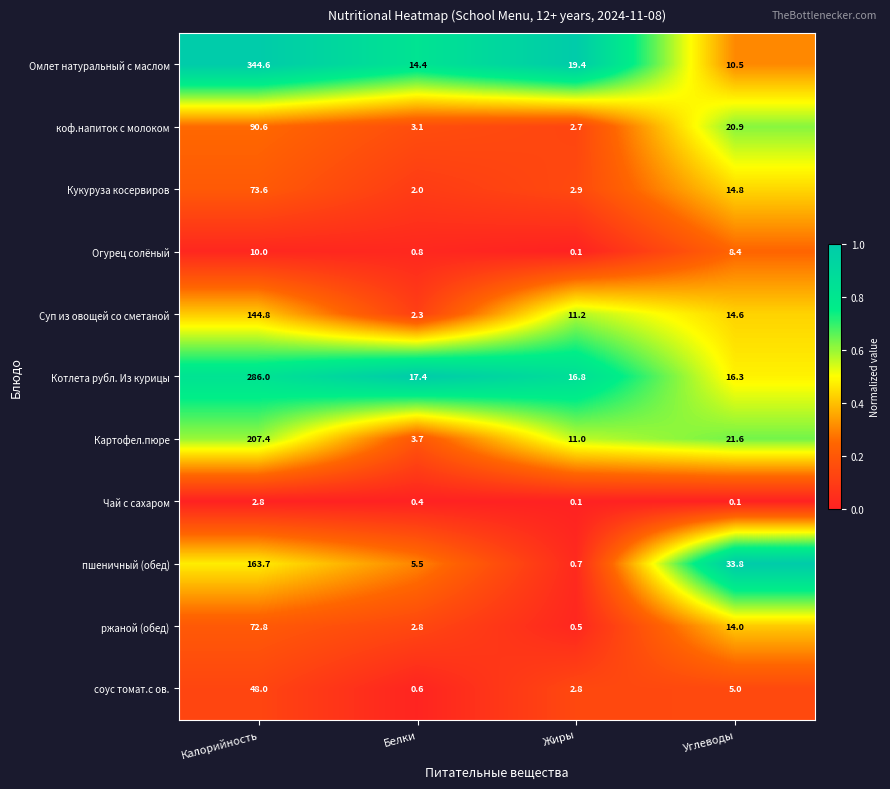

Where does the соус томат.с ов. series first go above 5?

Калорийность